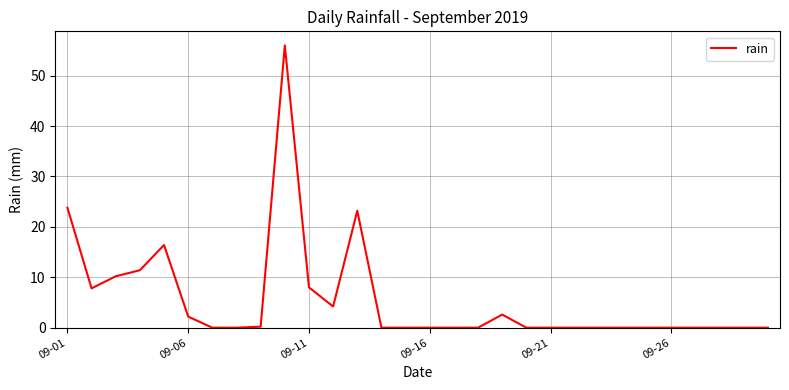

What is the difference between the second highest and minimum values?

23.8